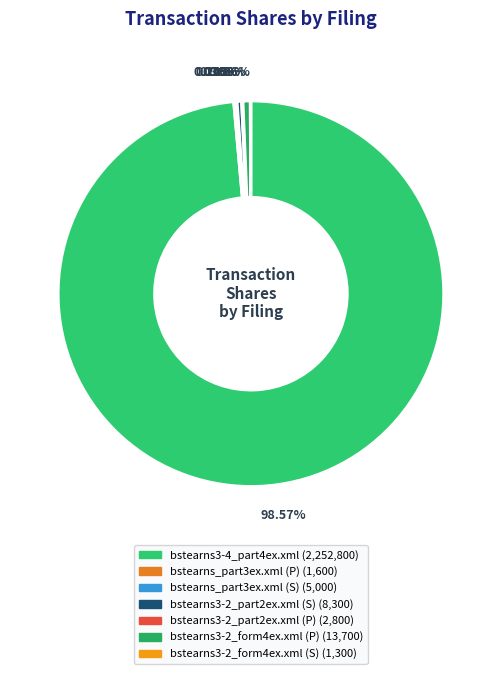

True or false: bstearns3-4_part4ex.xml accounts for 99% of the total.

True